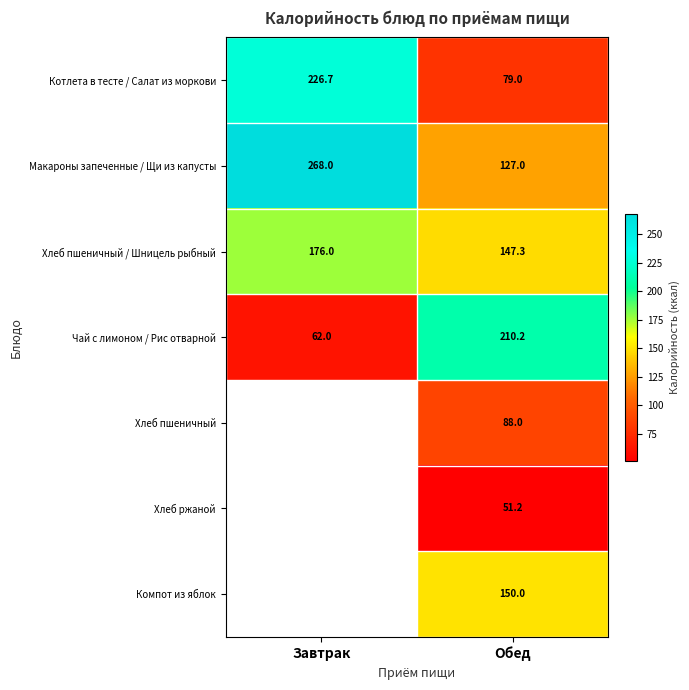

At how many categories does at least one series exceed 235?

1